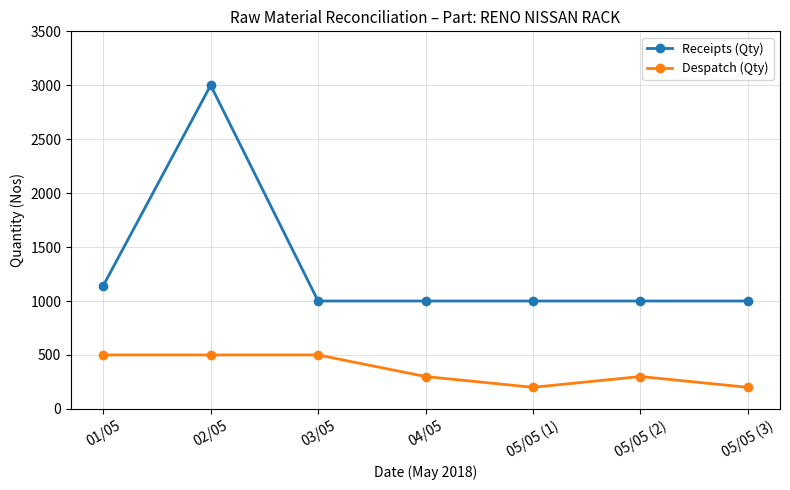

At which category is the sum across all series the highest?

02/05